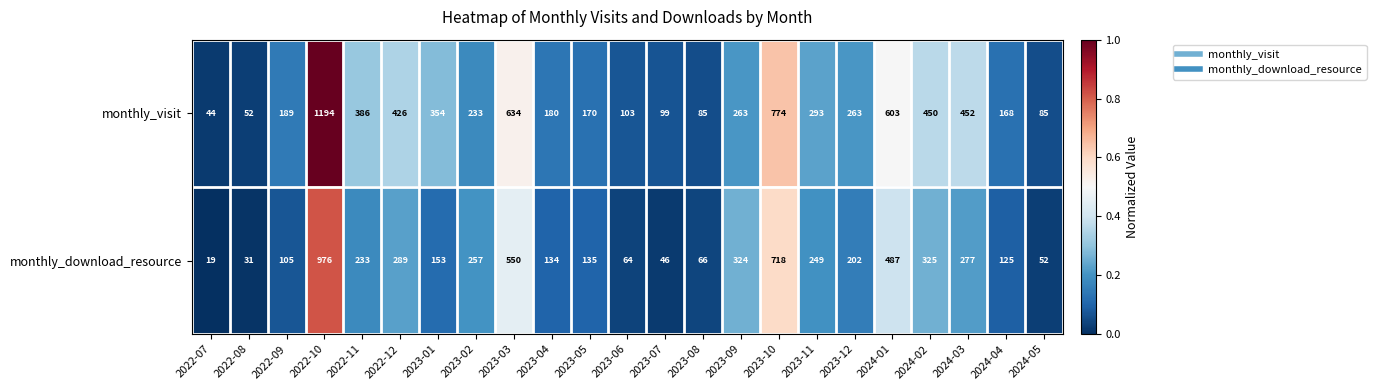

Which series has the largest total across all categories?

monthly_visit